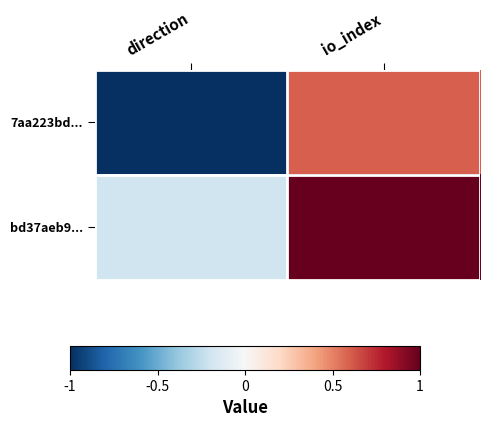

At io_index, list the series in order from smallest to largest.

7aa223bd..., bd37aeb9...